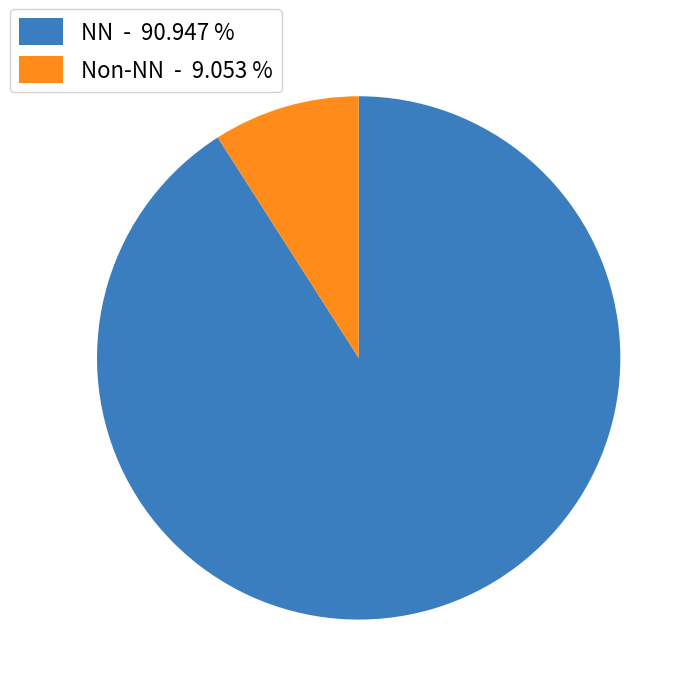

Rank the categories by value from lowest to highest.

Non-NN - 9.053 %, NN - 90.947 %